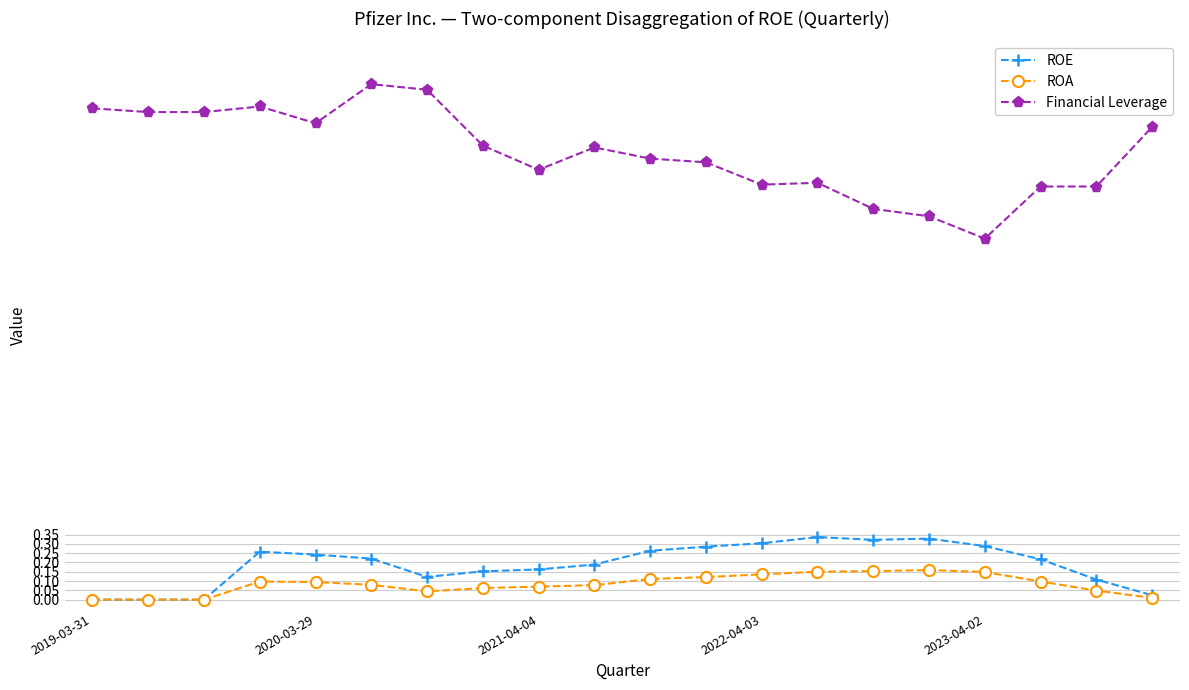

What is the maximum value shown in the chart?

2.8